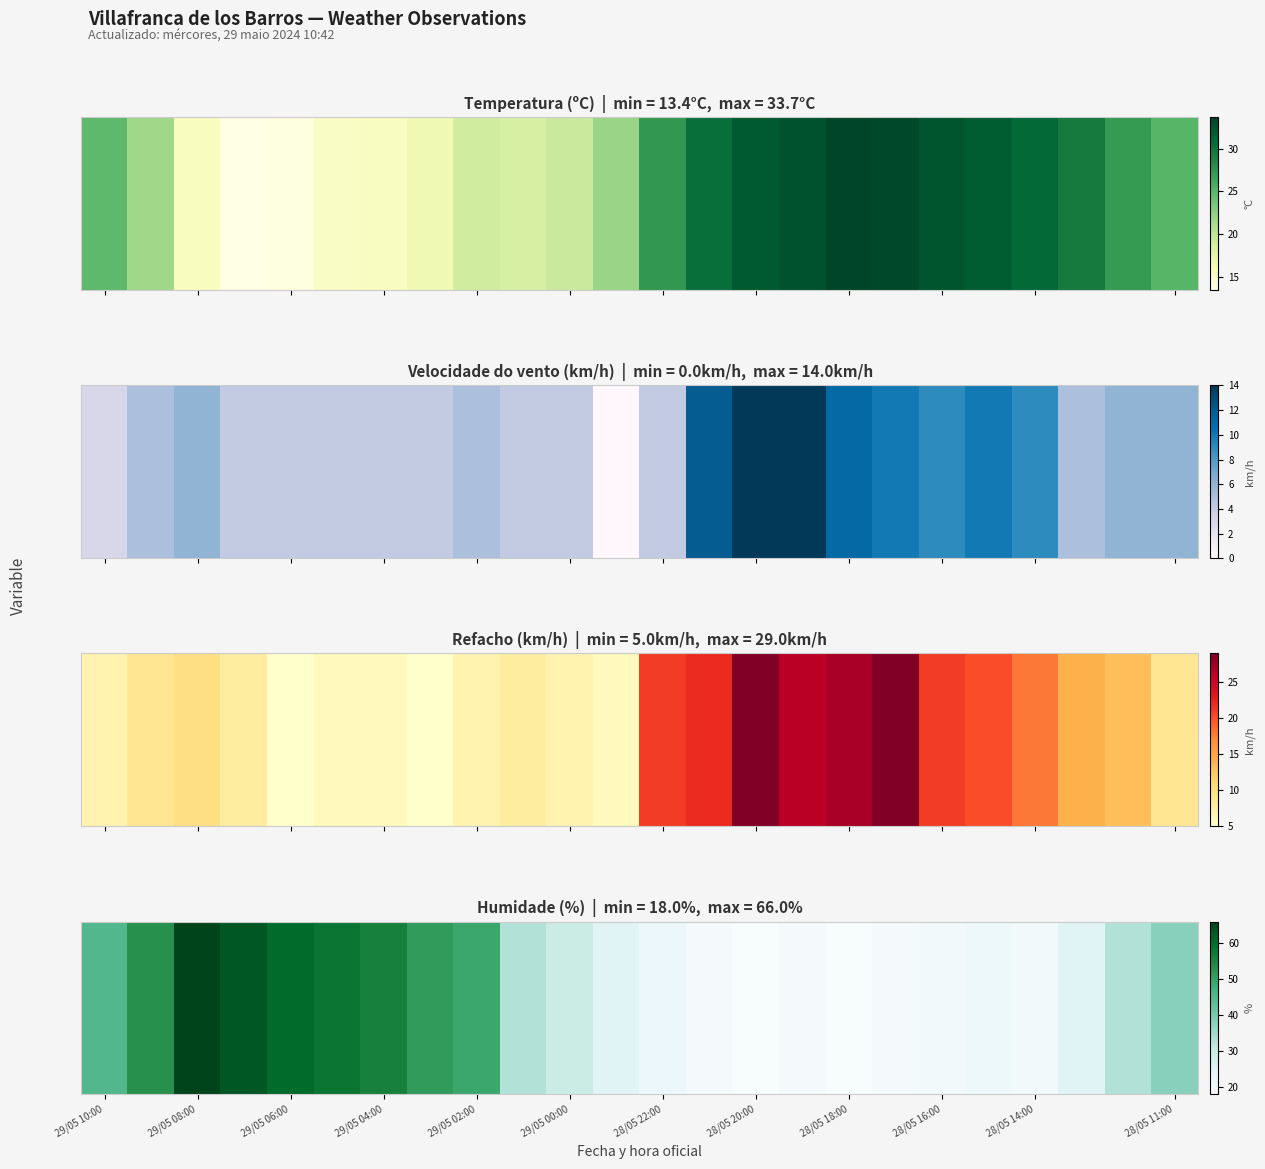

At how many categories does at least one series exceed 48?

8